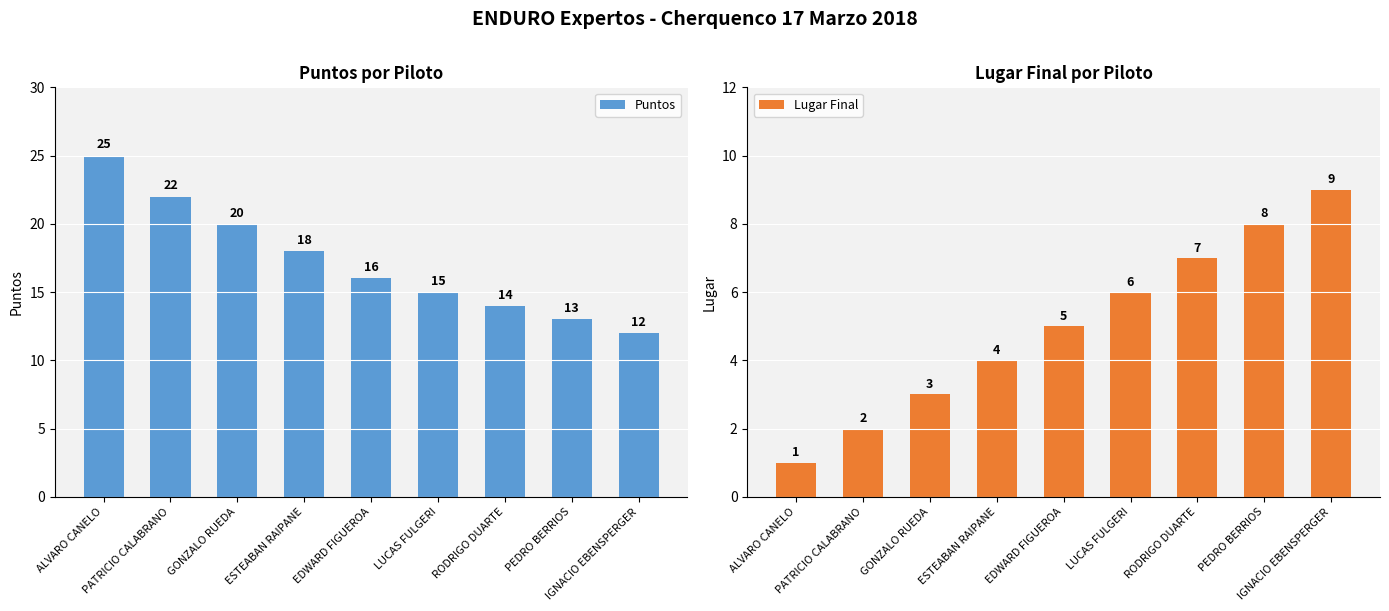

What is the total value across all series at PATRICIO CALABRANO?

24